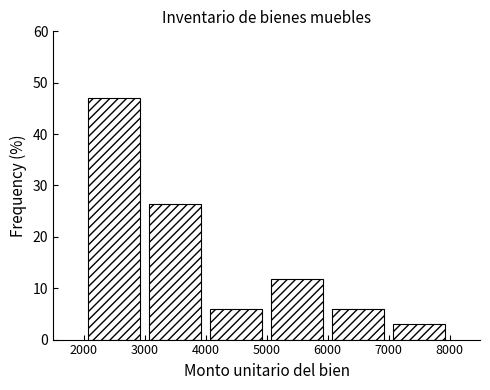

Reading left to right, list every bar in this chart as the range it spans on the x-axis followed by its height. The values are not printed on the chart, so give them approximately, as read against the axis.

2000 to 3000: 47
3000 to 4000: 26
4000 to 5000: 6
5000 to 6000: 12
6000 to 7000: 6
7000 to 8000: 3